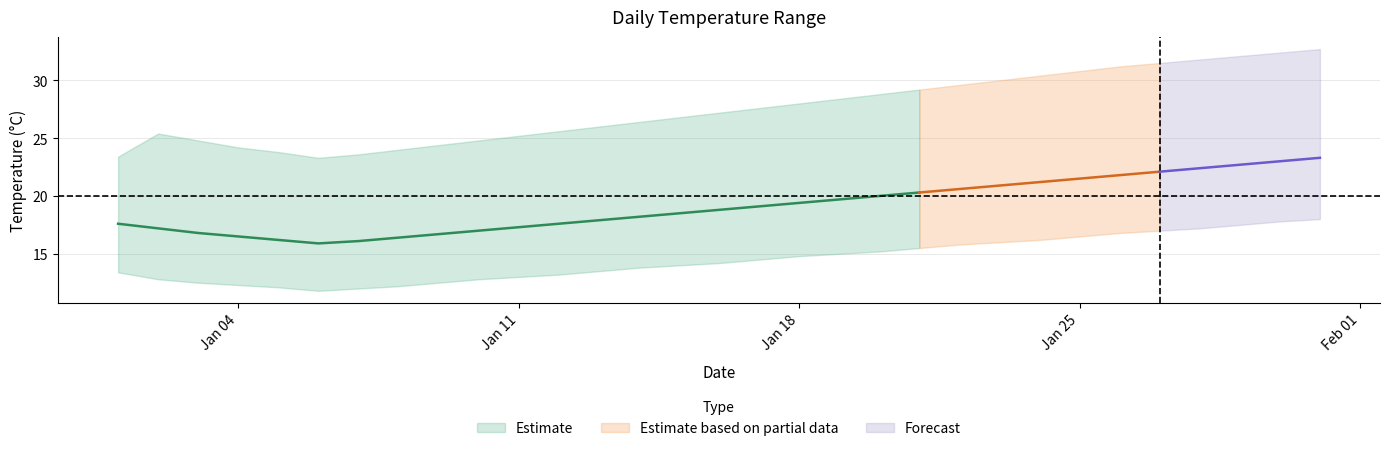

True or false: daily_mean and daily_max intersect in this chart.

False